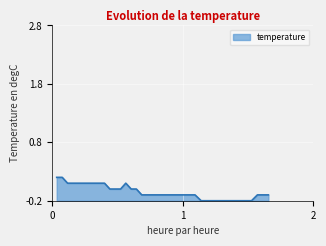

What is the sum of all values?

-2.1